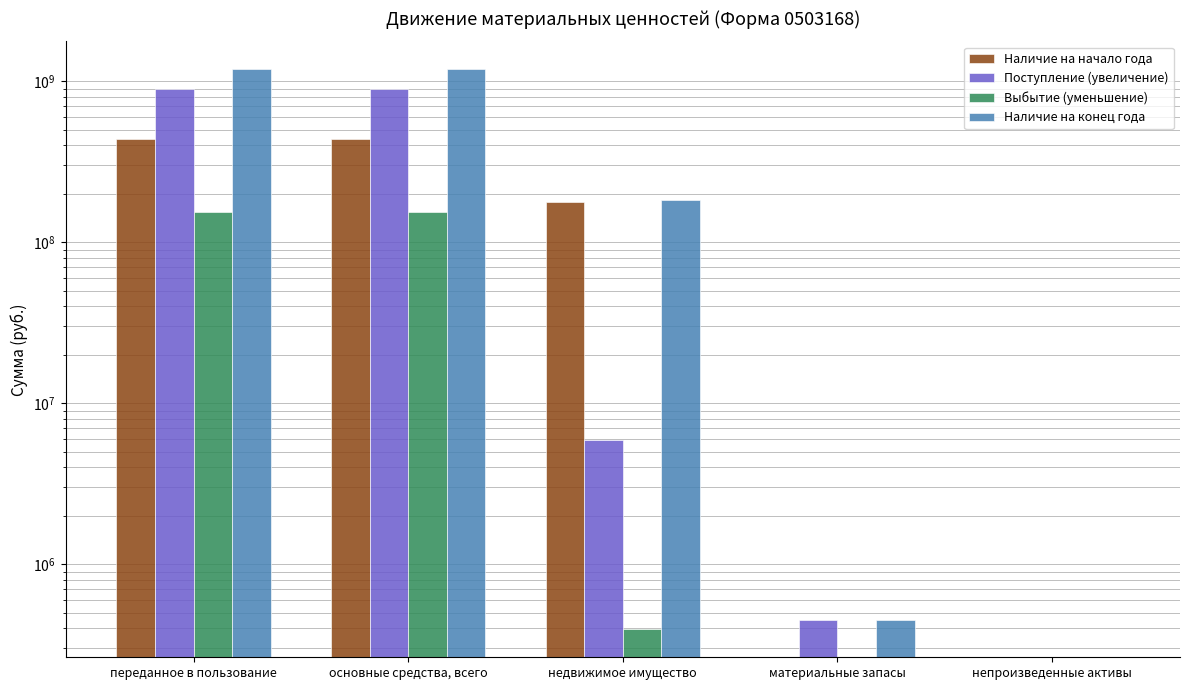

Rank the series by their average value, from highest to lowest.

Наличие на конец года, Поступление (увеличение), Наличие на начало года, Выбытие (уменьшение)